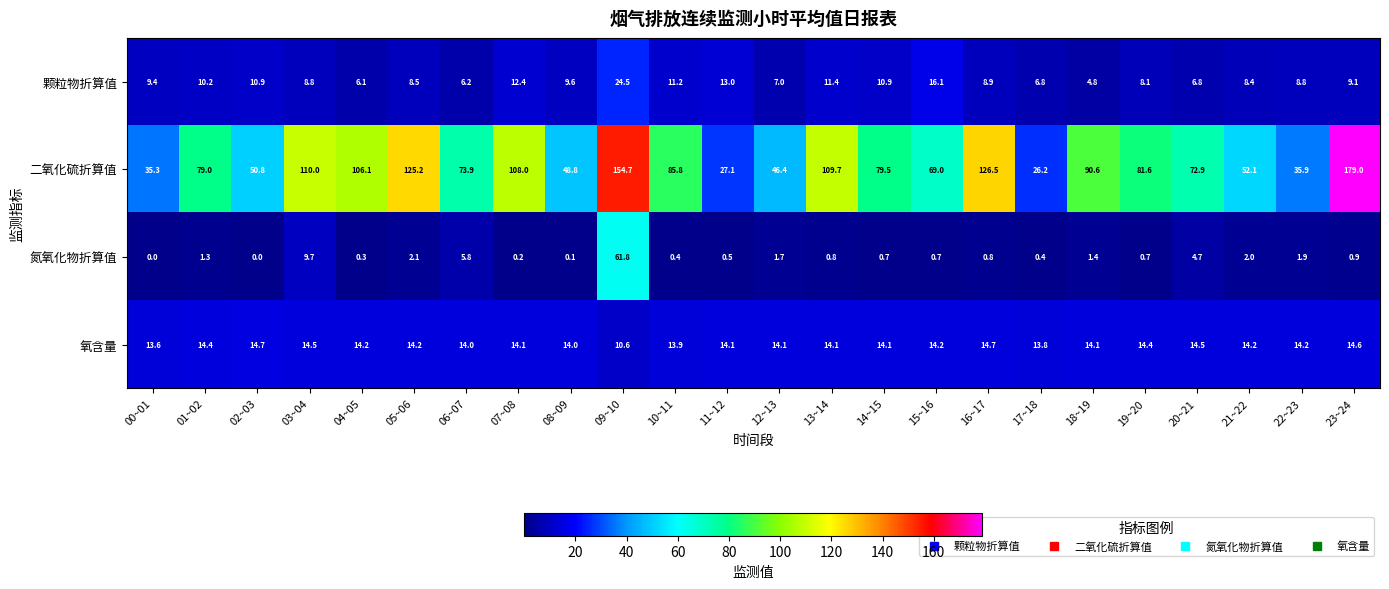

What is the difference between the 氮氧化物折算值 values at 18~19 and 07~08?

1.2